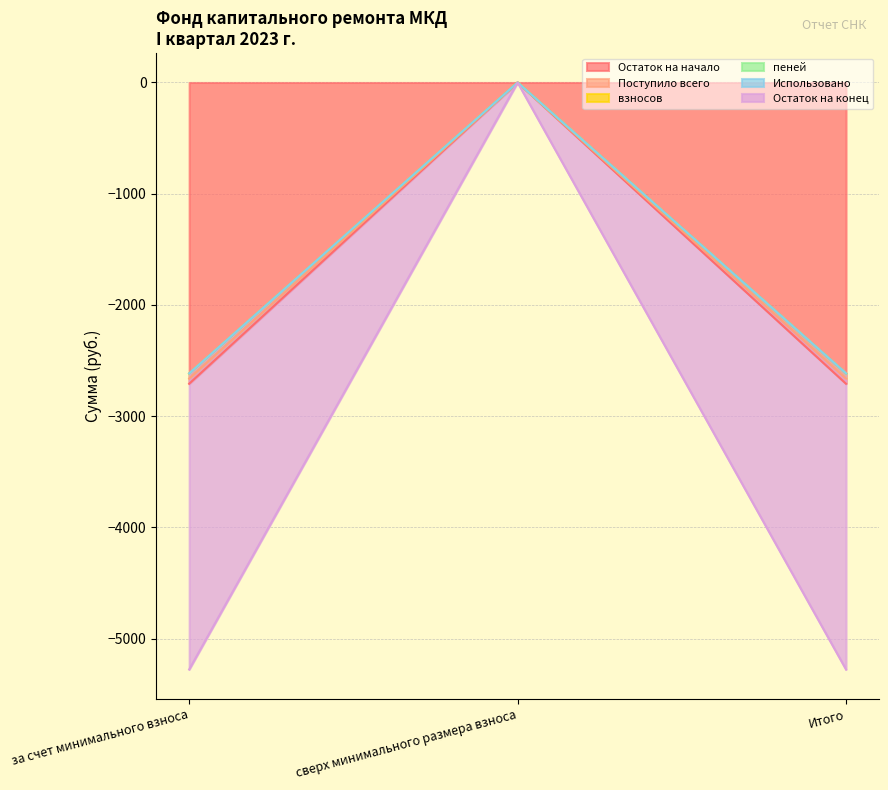

Is the value of пеней at Итого greater than the value of Поступило всего at сверх минимального размера взноса?

No